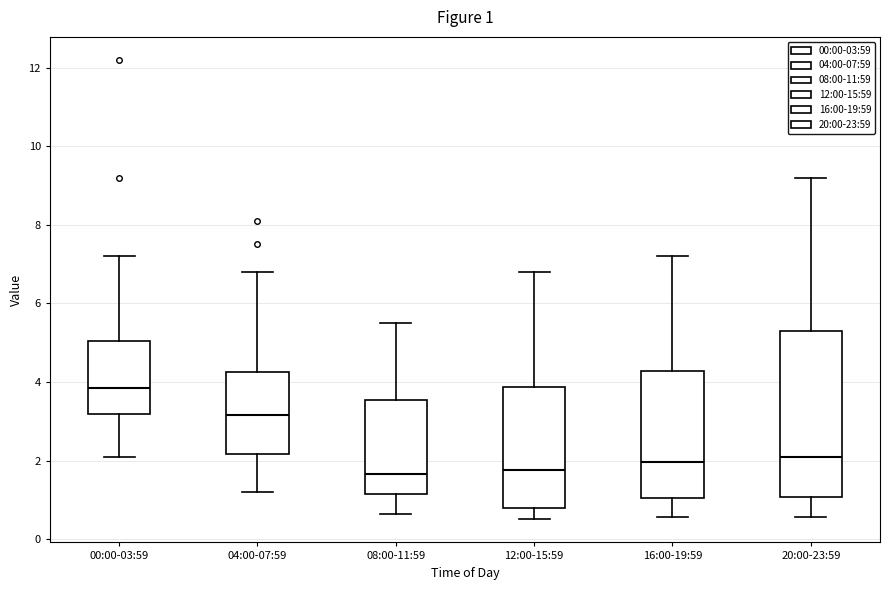

Comparing the boxes themselves (not the whiskers), which one is the tallest?

20:00-23:59